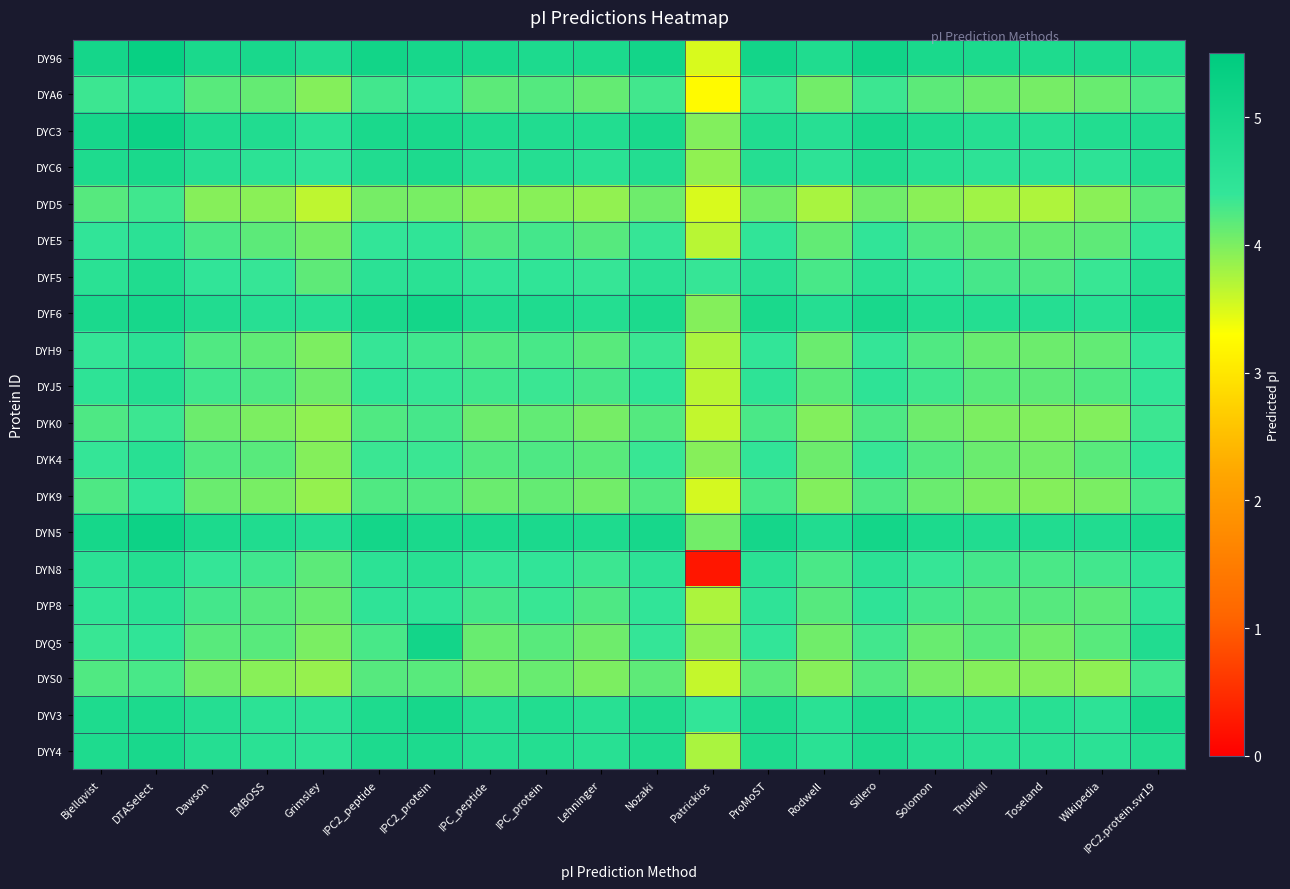

Reading left to right, list all the values displayed in this chart.

DY96: Bjellqvist=5.0	DTASelect=5.3	Dawson=4.9	EMBOSS=4.9	Grimsley=4.8	IPC2_peptide=5.1	IPC2_protein=5.0	IPC_peptide=4.9	IPC_protein=4.9	Lehninger=4.9	Nozaki=5.1	Patrickios=3.5	ProMoST=5.1	Rodwell=4.8	Sillero=5.1	Solomon=4.9	Thurlkill=4.9	Toseland=4.8	Wikipedia=4.9	IPC2.protein.svr19=4.8
DYA6: Bjellqvist=4.3	DTASelect=4.5	Dawson=4.2	EMBOSS=4.1	Grimsley=4.0	IPC2_peptide=4.3	IPC2_protein=4.4	IPC_peptide=4.2	IPC_protein=4.2	Lehninger=4.1	Nozaki=4.3	Patrickios=3.2	ProMoST=4.4	Rodwell=4.0	Sillero=4.3	Solomon=4.2	Thurlkill=4.1	Toseland=4.0	Wikipedia=4.1	IPC2.protein.svr19=4.3
DYC3: Bjellqvist=5.0	DTASelect=5.2	Dawson=4.8	EMBOSS=4.8	Grimsley=4.5	IPC2_peptide=4.9	IPC2_protein=4.9	IPC_peptide=4.8	IPC_protein=4.8	Lehninger=4.7	Nozaki=4.9	Patrickios=4.0	ProMoST=4.8	Rodwell=4.6	Sillero=4.9	Solomon=4.8	Thurlkill=4.7	Toseland=4.6	Wikipedia=4.7	IPC2.protein.svr19=4.8
DYC6: Bjellqvist=4.8	DTASelect=4.9	Dawson=4.6	EMBOSS=4.5	Grimsley=4.4	IPC2_peptide=4.8	IPC2_protein=4.9	IPC_peptide=4.6	IPC_protein=4.7	Lehninger=4.6	Nozaki=4.7	Patrickios=3.9	ProMoST=4.7	Rodwell=4.5	Sillero=4.8	Solomon=4.6	Thurlkill=4.5	Toseland=4.5	Wikipedia=4.5	IPC2.protein.svr19=4.8
DYD5: Bjellqvist=4.2	DTASelect=4.3	Dawson=3.9	EMBOSS=3.9	Grimsley=3.6	IPC2_peptide=4.0	IPC2_protein=4.0	IPC_peptide=3.9	IPC_protein=3.9	Lehninger=3.9	Nozaki=4.1	Patrickios=3.5	ProMoST=4.1	Rodwell=3.8	Sillero=4.1	Solomon=3.9	Thurlkill=3.8	Toseland=3.7	Wikipedia=3.9	IPC2.protein.svr19=4.2
DYE5: Bjellqvist=4.4	DTASelect=4.5	Dawson=4.3	EMBOSS=4.2	Grimsley=4.0	IPC2_peptide=4.4	IPC2_protein=4.5	IPC_peptide=4.3	IPC_protein=4.3	Lehninger=4.2	Nozaki=4.4	Patrickios=3.7	ProMoST=4.4	Rodwell=4.1	Sillero=4.4	Solomon=4.3	Thurlkill=4.2	Toseland=4.1	Wikipedia=4.2	IPC2.protein.svr19=4.4
DYF5: Bjellqvist=4.6	DTASelect=4.8	Dawson=4.4	EMBOSS=4.4	Grimsley=4.2	IPC2_peptide=4.5	IPC2_protein=4.6	IPC_peptide=4.4	IPC_protein=4.4	Lehninger=4.4	Nozaki=4.5	Patrickios=4.4	ProMoST=4.6	Rodwell=4.3	Sillero=4.6	Solomon=4.4	Thurlkill=4.3	Toseland=4.3	Wikipedia=4.4	IPC2.protein.svr19=4.7
DYF6: Bjellqvist=4.9	DTASelect=5.0	Dawson=4.8	EMBOSS=4.6	Grimsley=4.6	IPC2_peptide=4.9	IPC2_protein=5.1	IPC_peptide=4.8	IPC_protein=4.8	Lehninger=4.7	Nozaki=4.9	Patrickios=4.0	ProMoST=4.9	Rodwell=4.7	Sillero=4.9	Solomon=4.7	Thurlkill=4.7	Toseland=4.7	Wikipedia=4.6	IPC2.protein.svr19=4.9
DYH9: Bjellqvist=4.4	DTASelect=4.6	Dawson=4.2	EMBOSS=4.2	Grimsley=4.0	IPC2_peptide=4.4	IPC2_protein=4.3	IPC_peptide=4.2	IPC_protein=4.3	Lehninger=4.2	Nozaki=4.4	Patrickios=3.8	ProMoST=4.4	Rodwell=4.1	Sillero=4.4	Solomon=4.2	Thurlkill=4.1	Toseland=4.1	Wikipedia=4.1	IPC2.protein.svr19=4.4
DYJ5: Bjellqvist=4.5	DTASelect=4.7	Dawson=4.3	EMBOSS=4.3	Grimsley=4.1	IPC2_peptide=4.5	IPC2_protein=4.4	IPC_peptide=4.3	IPC_protein=4.4	Lehninger=4.3	Nozaki=4.4	Patrickios=3.7	ProMoST=4.5	Rodwell=4.2	Sillero=4.5	Solomon=4.3	Thurlkill=4.2	Toseland=4.2	Wikipedia=4.2	IPC2.protein.svr19=4.4
DYK0: Bjellqvist=4.3	DTASelect=4.3	Dawson=4.1	EMBOSS=4.0	Grimsley=3.9	IPC2_peptide=4.2	IPC2_protein=4.3	IPC_peptide=4.1	IPC_protein=4.1	Lehninger=4.0	Nozaki=4.2	Patrickios=3.6	ProMoST=4.3	Rodwell=4.0	Sillero=4.3	Solomon=4.1	Thurlkill=4.0	Toseland=4.0	Wikipedia=4.0	IPC2.protein.svr19=4.3
DYK4: Bjellqvist=4.4	DTASelect=4.6	Dawson=4.2	EMBOSS=4.2	Grimsley=4.0	IPC2_peptide=4.4	IPC2_protein=4.4	IPC_peptide=4.2	IPC_protein=4.3	Lehninger=4.2	Nozaki=4.4	Patrickios=3.9	ProMoST=4.4	Rodwell=4.1	Sillero=4.4	Solomon=4.2	Thurlkill=4.1	Toseland=4.0	Wikipedia=4.2	IPC2.protein.svr19=4.5
DYK9: Bjellqvist=4.3	DTASelect=4.4	Dawson=4.1	EMBOSS=4.0	Grimsley=3.9	IPC2_peptide=4.2	IPC2_protein=4.2	IPC_peptide=4.1	IPC_protein=4.1	Lehninger=4.0	Nozaki=4.2	Patrickios=3.5	ProMoST=4.3	Rodwell=4.0	Sillero=4.3	Solomon=4.1	Thurlkill=4.0	Toseland=4.0	Wikipedia=4.0	IPC2.protein.svr19=4.3
DYN5: Bjellqvist=5.0	DTASelect=5.2	Dawson=4.9	EMBOSS=4.8	Grimsley=4.7	IPC2_peptide=5.0	IPC2_protein=4.9	IPC_peptide=4.9	IPC_protein=4.9	Lehninger=4.8	Nozaki=5.0	Patrickios=4.0	ProMoST=5.0	Rodwell=4.8	Sillero=5.0	Solomon=4.9	Thurlkill=4.8	Toseland=4.8	Wikipedia=4.8	IPC2.protein.svr19=4.9
DYN8: Bjellqvist=4.5	DTASelect=4.7	Dawson=4.4	EMBOSS=4.3	Grimsley=4.2	IPC2_peptide=4.5	IPC2_protein=4.6	IPC_peptide=4.4	IPC_protein=4.4	Lehninger=4.3	Nozaki=4.5	Patrickios=0.2	ProMoST=4.6	Rodwell=4.3	Sillero=4.5	Solomon=4.4	Thurlkill=4.3	Toseland=4.3	Wikipedia=4.3	IPC2.protein.svr19=4.5
DYP8: Bjellqvist=4.5	DTASelect=4.6	Dawson=4.3	EMBOSS=4.2	Grimsley=4.1	IPC2_peptide=4.5	IPC2_protein=4.5	IPC_peptide=4.3	IPC_protein=4.4	Lehninger=4.3	Nozaki=4.4	Patrickios=3.7	ProMoST=4.5	Rodwell=4.2	Sillero=4.5	Solomon=4.3	Thurlkill=4.2	Toseland=4.2	Wikipedia=4.2	IPC2.protein.svr19=4.5
DYQ5: Bjellqvist=4.4	DTASelect=4.4	Dawson=4.2	EMBOSS=4.2	Grimsley=4.0	IPC2_peptide=4.3	IPC2_protein=5.1	IPC_peptide=4.1	IPC_protein=4.2	Lehninger=4.1	Nozaki=4.4	Patrickios=3.9	ProMoST=4.4	Rodwell=4.1	Sillero=4.3	Solomon=4.1	Thurlkill=4.2	Toseland=4.1	Wikipedia=4.2	IPC2.protein.svr19=4.8
DYS0: Bjellqvist=4.2	DTASelect=4.3	Dawson=4.0	EMBOSS=3.9	Grimsley=3.9	IPC2_peptide=4.2	IPC2_protein=4.2	IPC_peptide=4.0	IPC_protein=4.1	Lehninger=4.0	Nozaki=4.2	Patrickios=3.6	ProMoST=4.2	Rodwell=3.9	Sillero=4.2	Solomon=4.0	Thurlkill=4.0	Toseland=3.9	Wikipedia=3.9	IPC2.protein.svr19=4.3
DYV3: Bjellqvist=4.8	DTASelect=4.9	Dawson=4.7	EMBOSS=4.5	Grimsley=4.5	IPC2_peptide=4.8	IPC2_protein=5.0	IPC_peptide=4.7	IPC_protein=4.7	Lehninger=4.6	Nozaki=4.8	Patrickios=4.4	ProMoST=4.8	Rodwell=4.6	Sillero=4.9	Solomon=4.7	Thurlkill=4.6	Toseland=4.6	Wikipedia=4.5	IPC2.protein.svr19=5.0
DYY4: Bjellqvist=4.8	DTASelect=4.9	Dawson=4.7	EMBOSS=4.6	Grimsley=4.5	IPC2_peptide=4.9	IPC2_protein=4.9	IPC_peptide=4.7	IPC_protein=4.7	Lehninger=4.6	Nozaki=4.8	Patrickios=3.8	ProMoST=4.8	Rodwell=4.6	Sillero=4.9	Solomon=4.7	Thurlkill=4.6	Toseland=4.6	Wikipedia=4.5	IPC2.protein.svr19=4.8